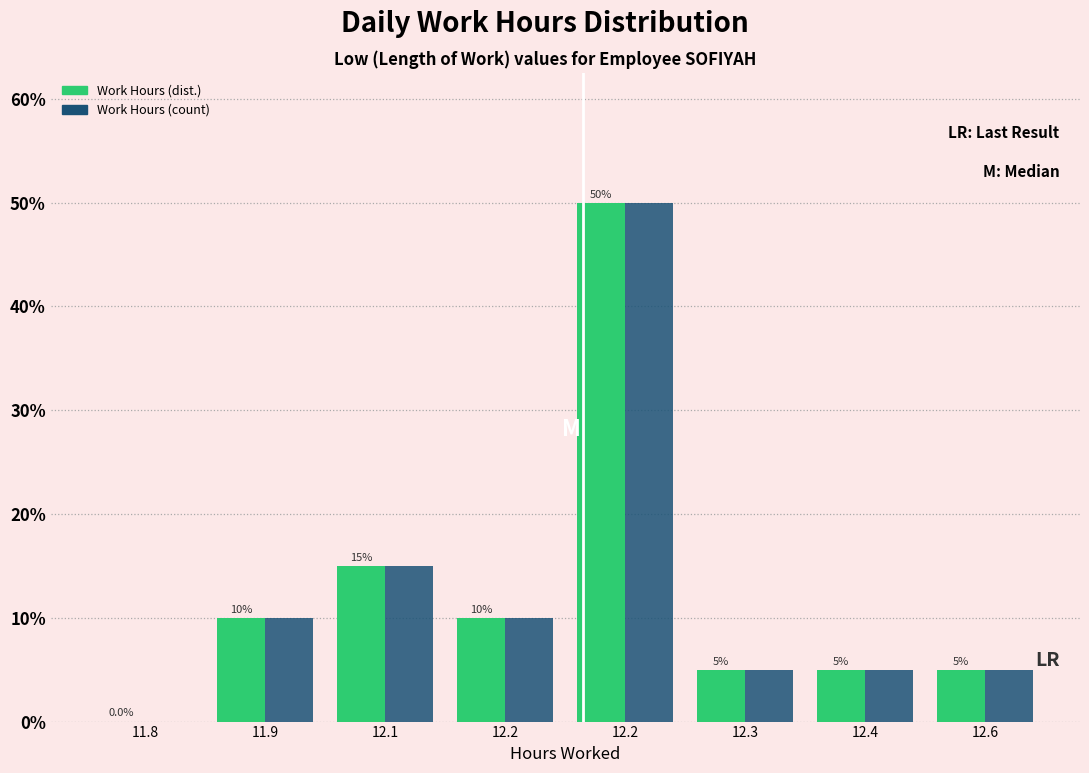

Are the bars grouped side by side (vs. stacked)?

Yes